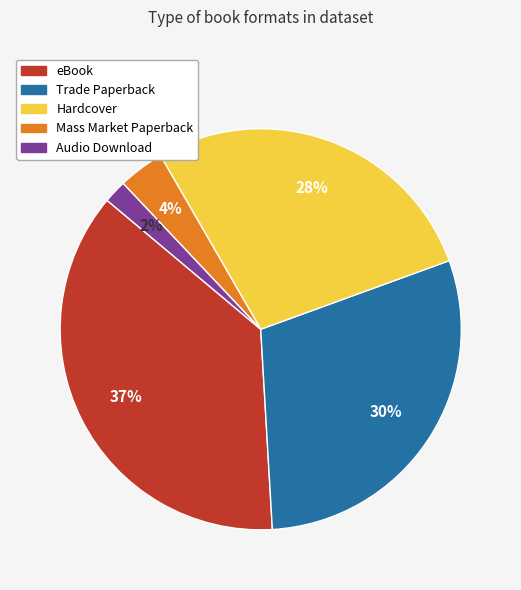

Combined, do eBook and Mass Market Paperback account for over 50%?

No